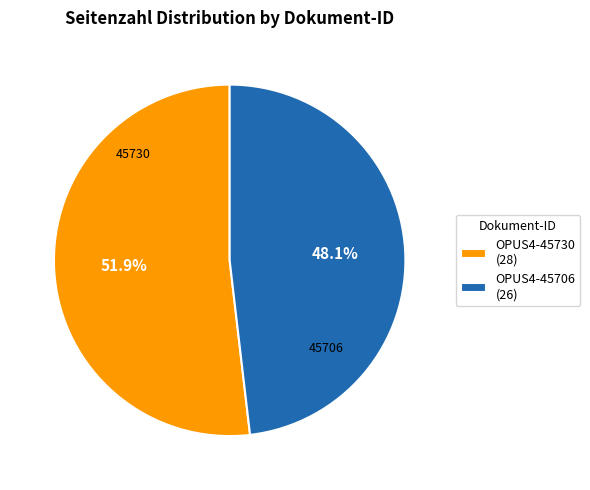

What is the majority slice?

OPUS4-45730